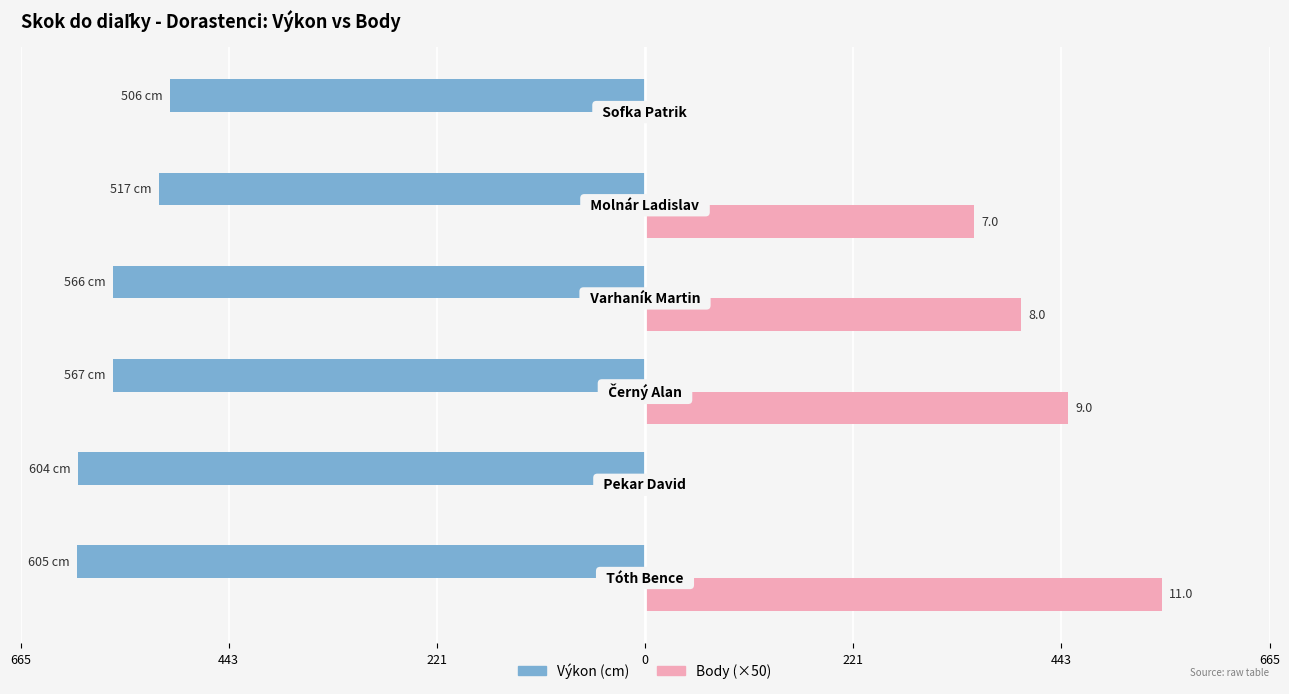

What are all the series names shown in the legend?

Výkon (cm), Body (×50)